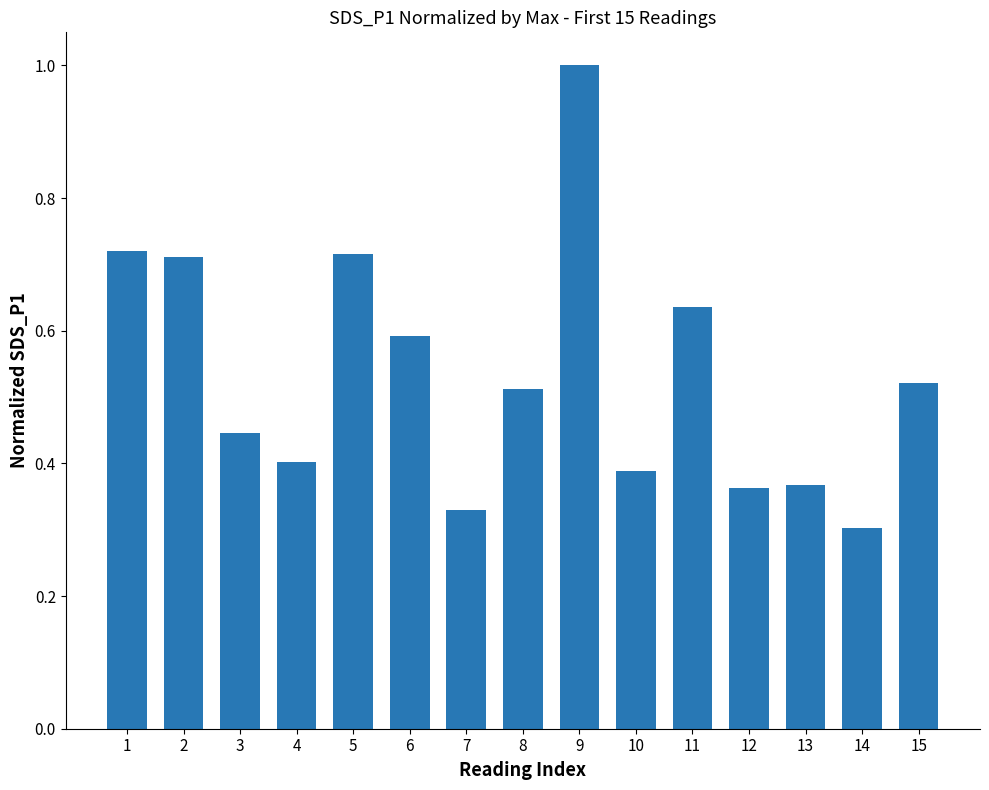

What is the sum of the values at 1 and 4?

1.1